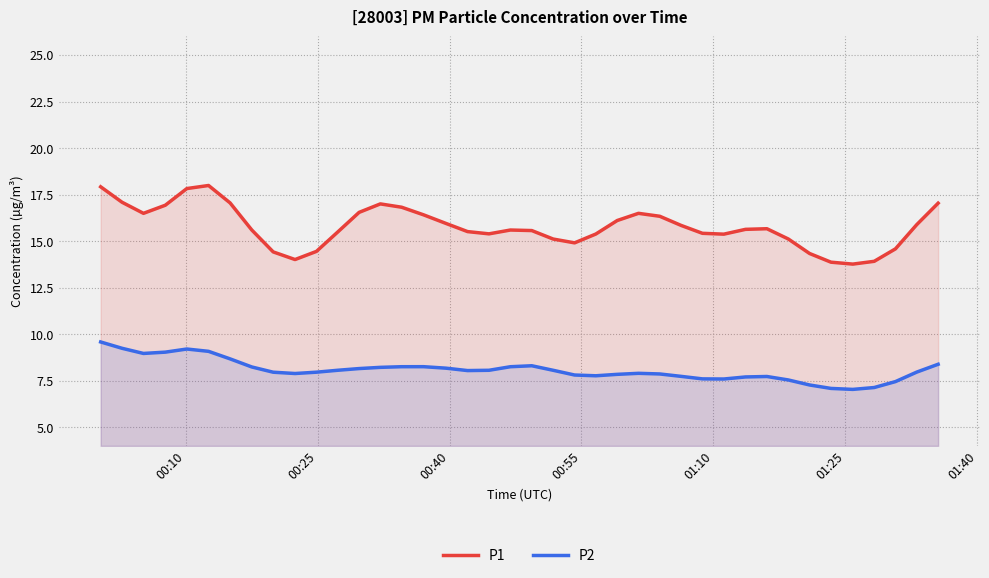

Rank the series by their average value, from highest to lowest.

P1, P2